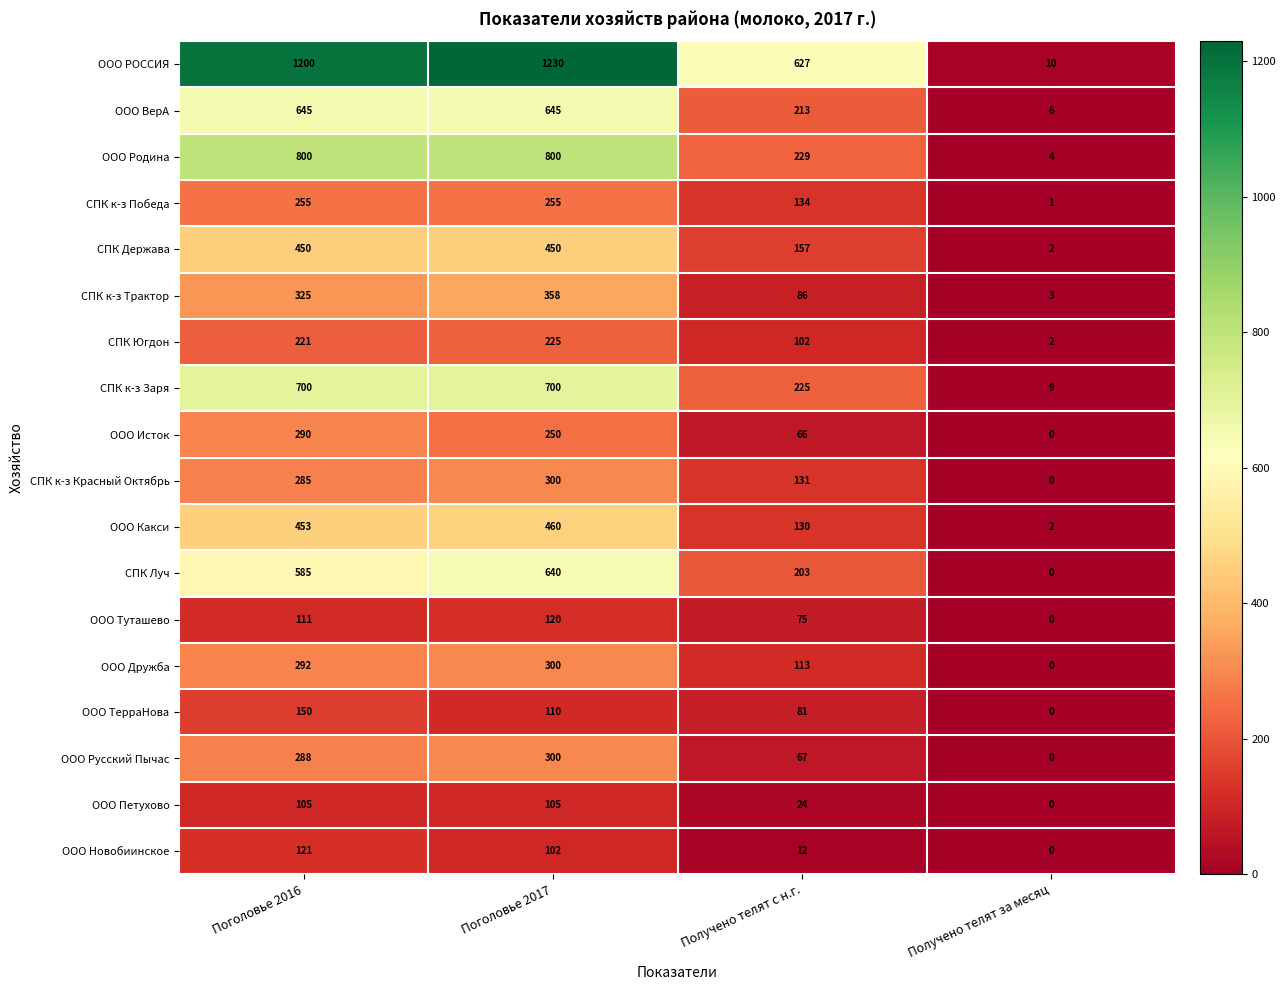

What is the difference between the second highest and second lowest values in the СПК к-з Трактор series?

239